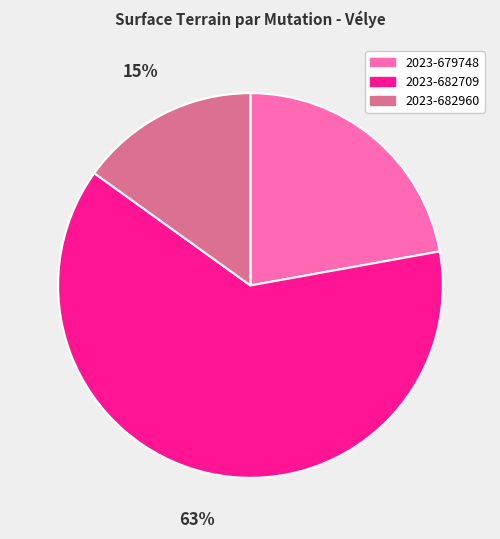

To the nearest percent, what is the difference between the largest and smallest slice percentages?

48%